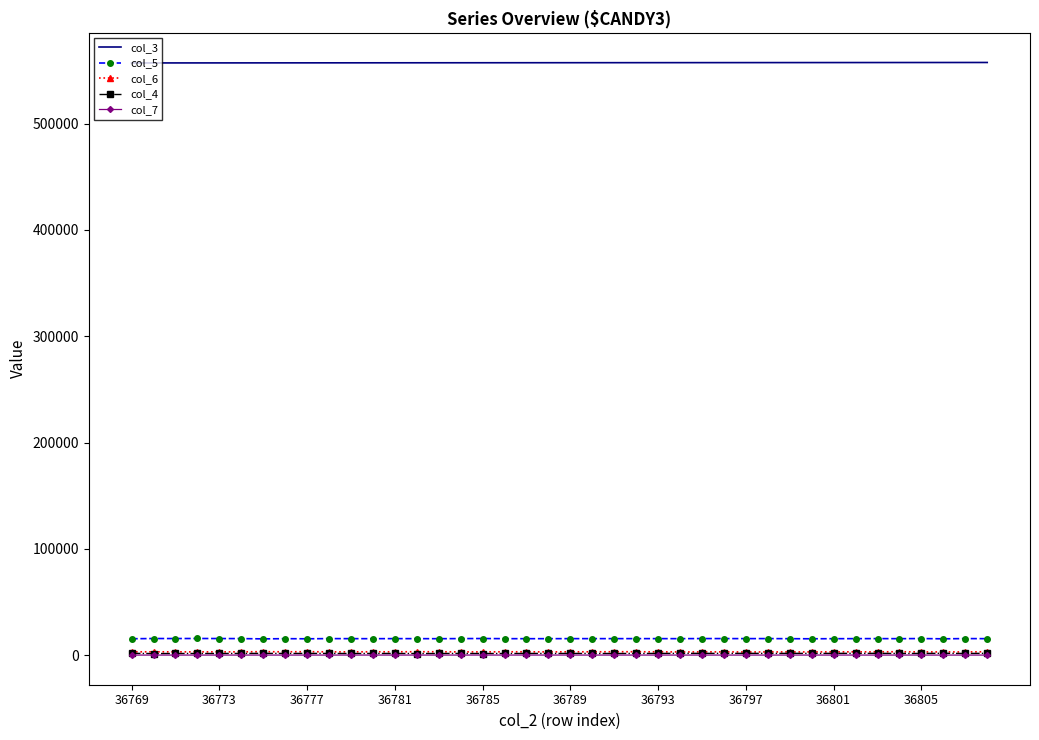

What is the difference between the second highest and minimum values in the col_5 series?

332